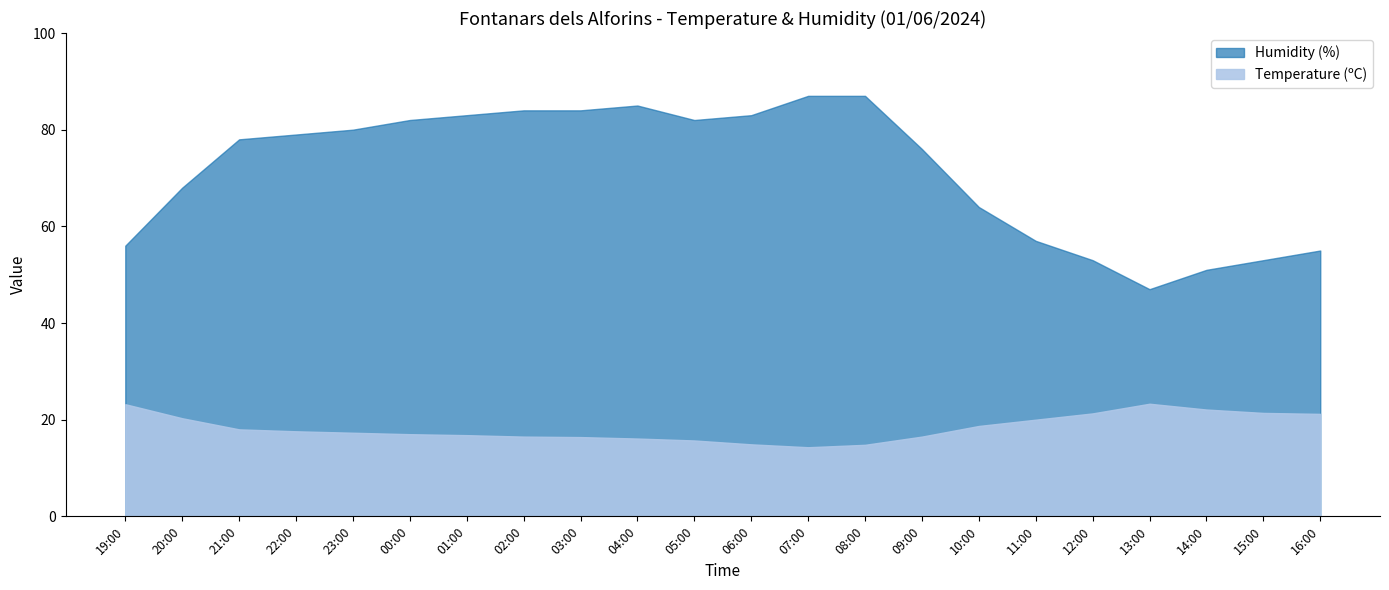

Reading left to right, extract all data points from this chart.

Temperature (ºC): 19:00=23.2	20:00=20.3	21:00=18.0	22:00=17.6	23:00=17.3	00:00=17.0	01:00=16.8	02:00=16.5	03:00=16.4	04:00=16.1	05:00=15.7	06:00=14.9	07:00=14.3	08:00=14.8	09:00=16.5	10:00=18.7	11:00=20.0	12:00=21.3	13:00=23.3	14:00=22.1	15:00=21.4	16:00=21.2
Humidity (%): 19:00=56.0	20:00=68.0	21:00=78.0	22:00=79.0	23:00=80.0	00:00=82.0	01:00=83.0	02:00=84.0	03:00=84.0	04:00=85.0	05:00=82.0	06:00=83.0	07:00=87.0	08:00=87.0	09:00=76.0	10:00=64.0	11:00=57.0	12:00=53.0	13:00=47.0	14:00=51.0	15:00=53.0	16:00=55.0